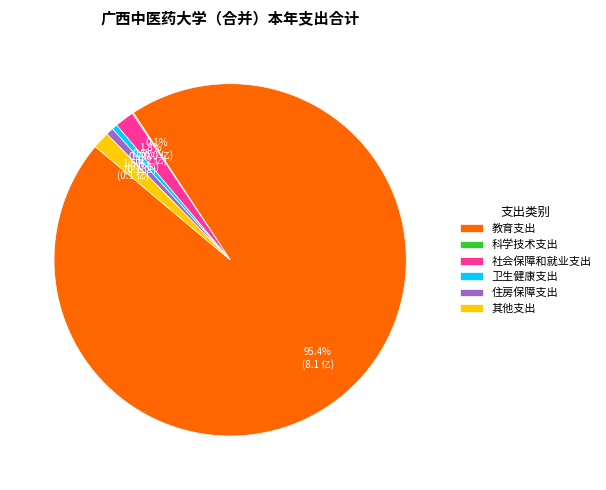

How much of the chart is everything except 其他支出?

98.5%